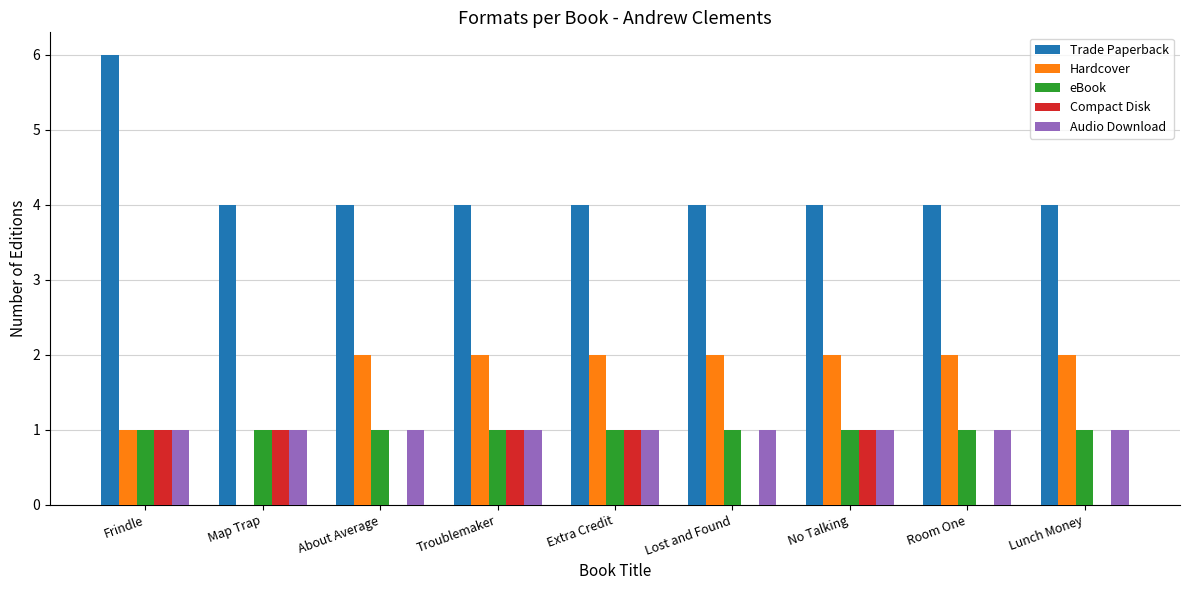

Between Frindle and Lost and Found, which series saw the biggest shift?

Trade Paperback